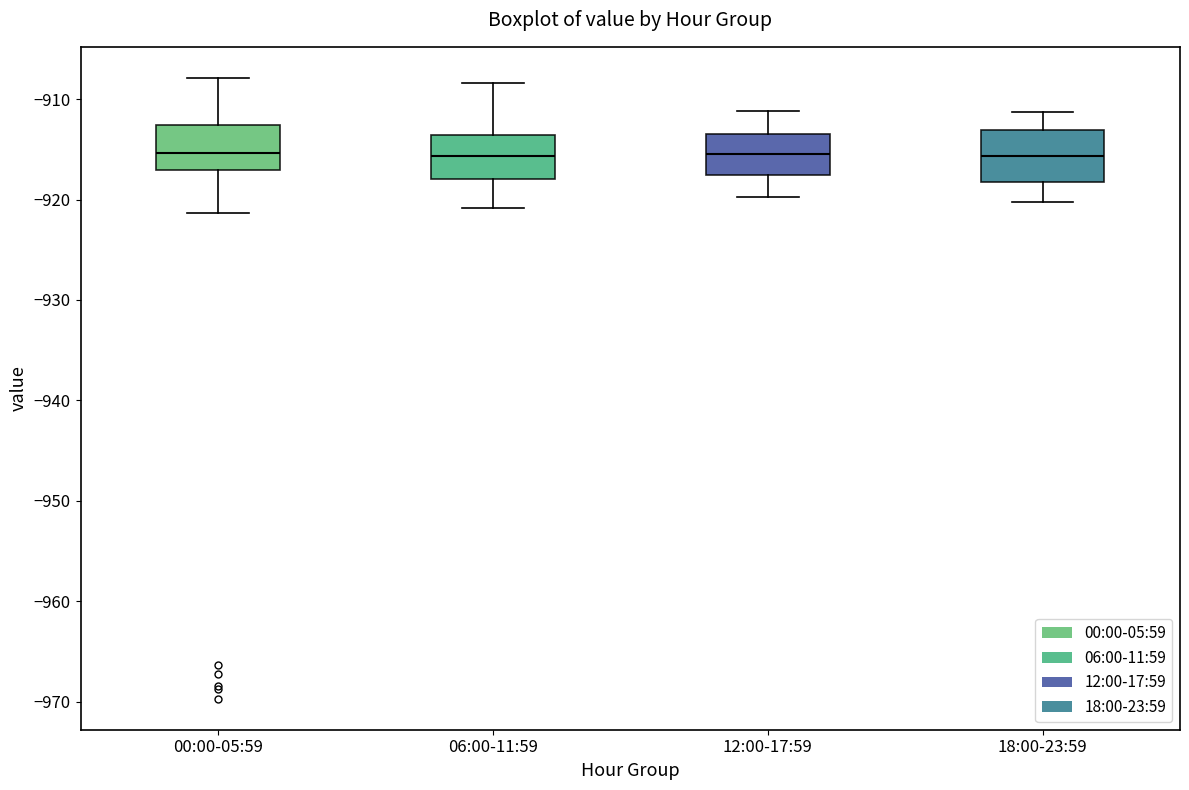

Where is the upper edge of the box for 00:00-05:59 on the y-axis? The values are not printed on the chart, so give them approximately, as read against the axis.

-913